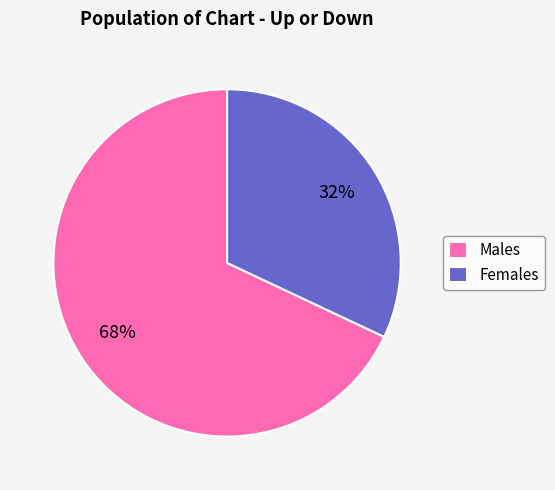

Count the number of slices in the pie.

2